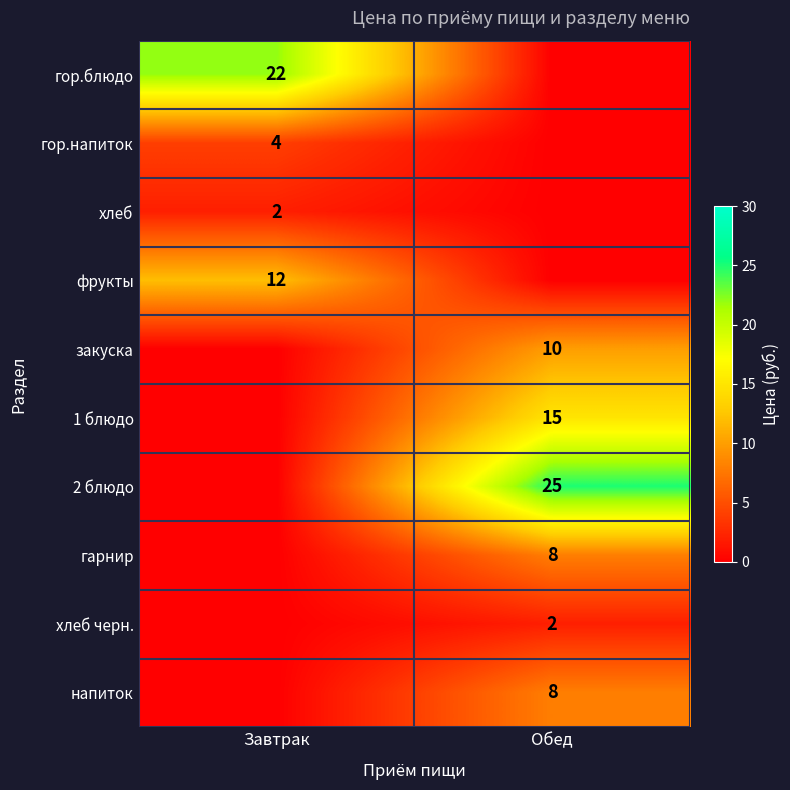

Count the number of data series in this chart.

10